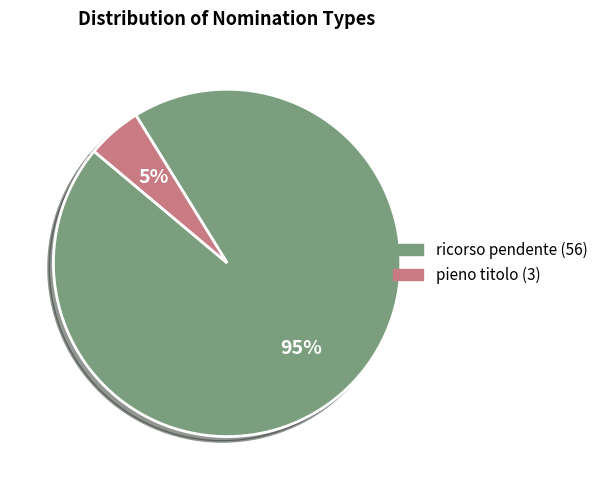

How many slices are in this pie chart?

2